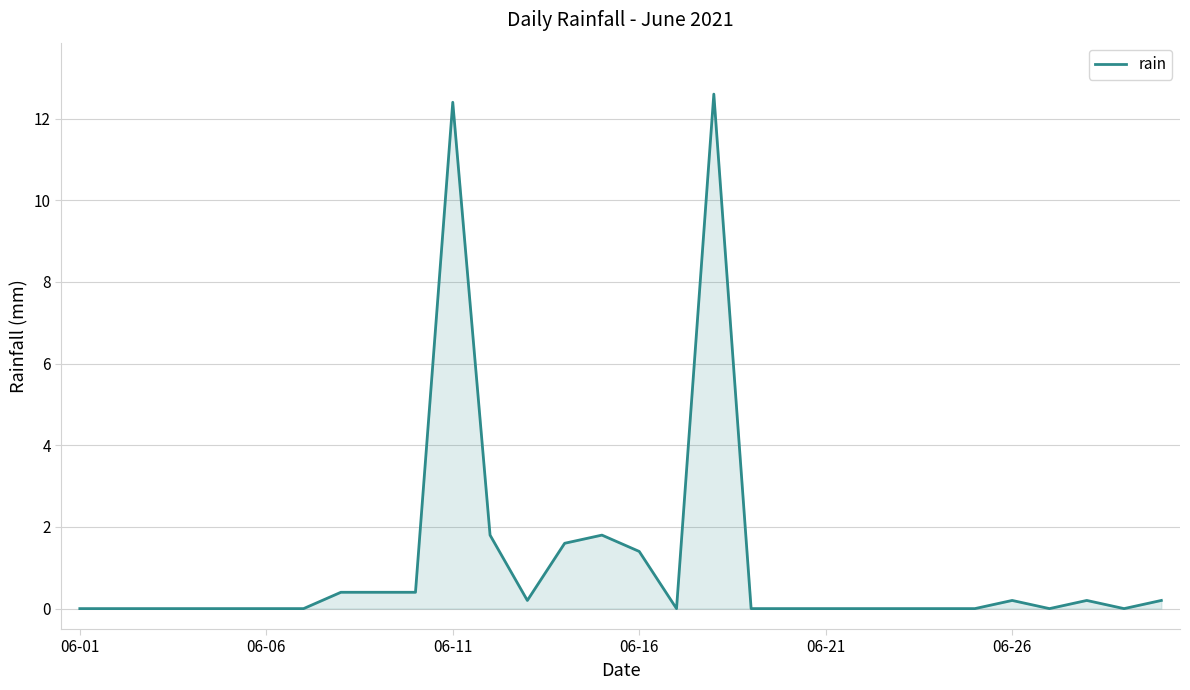

What is the difference between the maximum and minimum values?

12.6